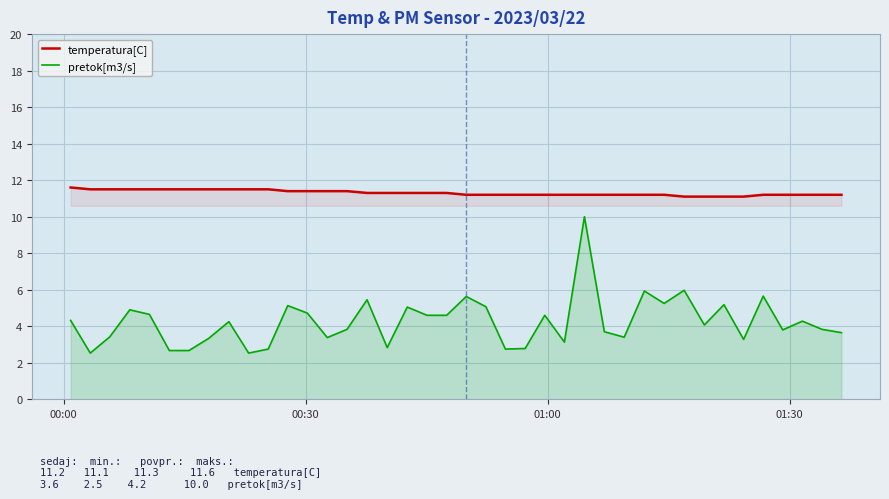

How many interior local valleys does the pretok[m3/s] series have?

11